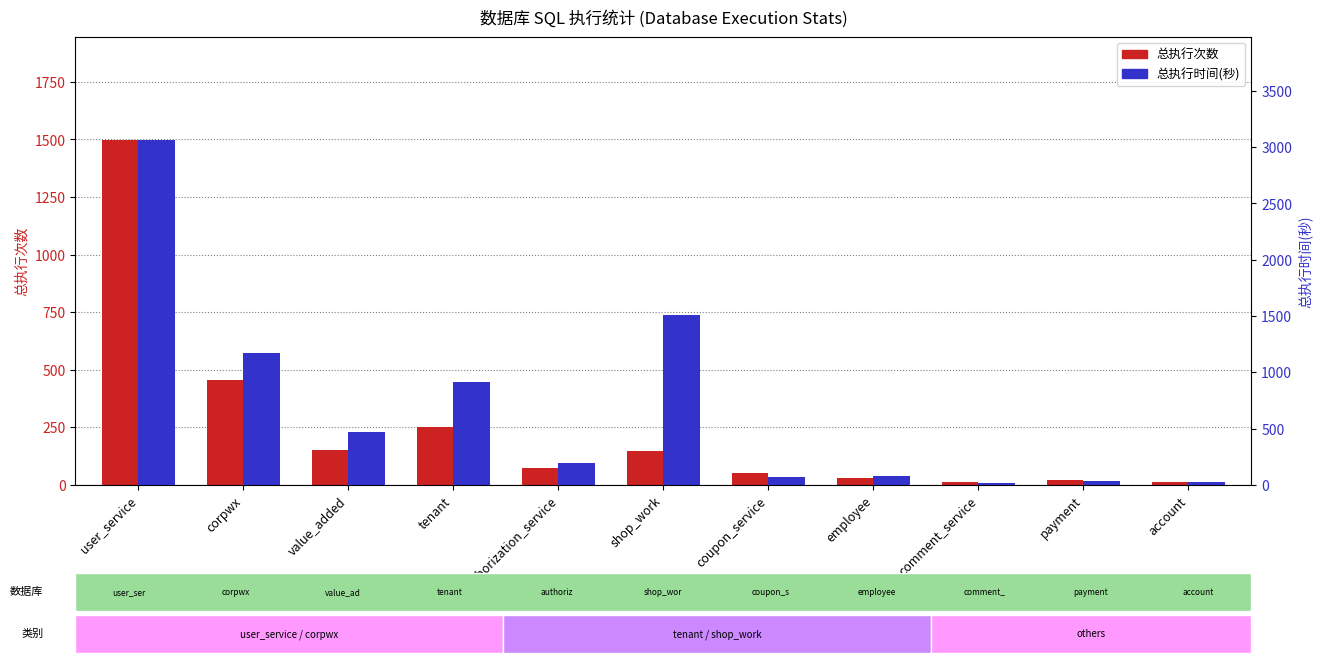

What is the average value of the 总执行时间(秒) series?

687